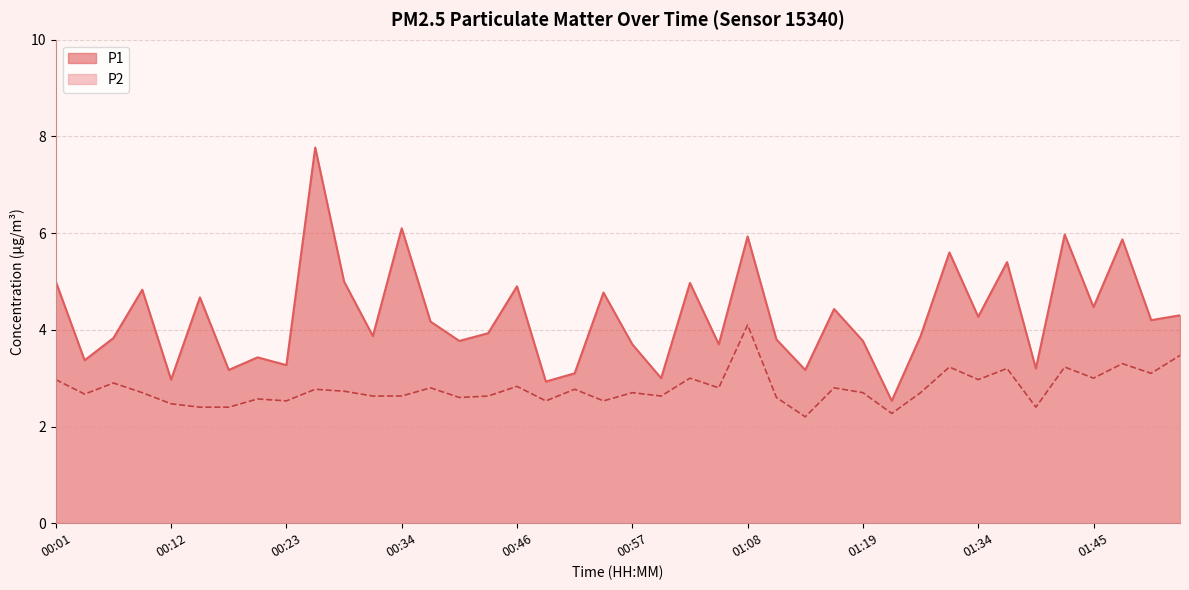

At which category does P2 reach its first local valley?

00:04